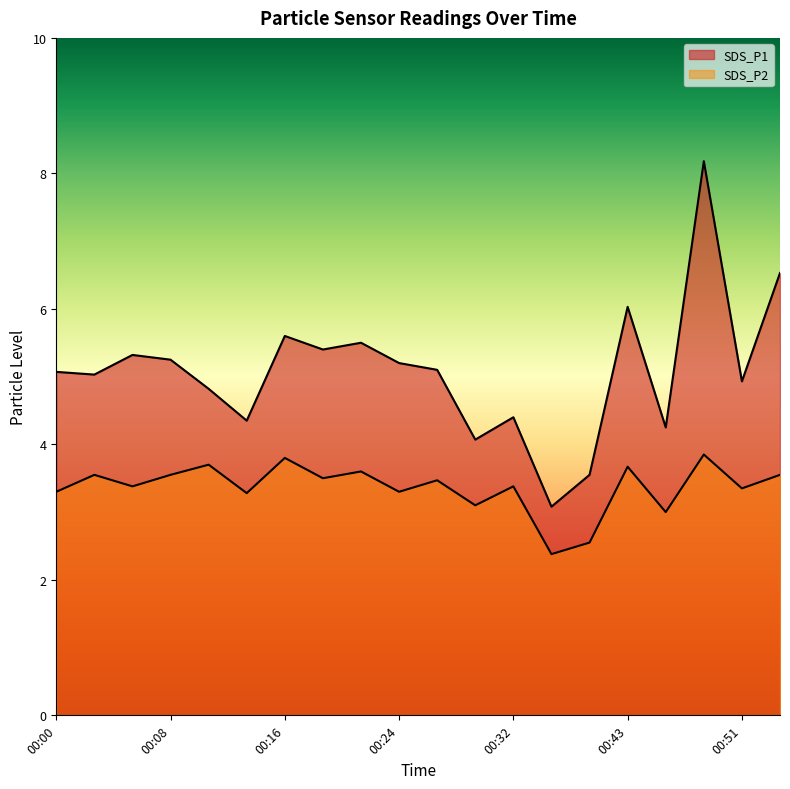

Which series changed the most between 00:19 and 00:32?

SDS_P1